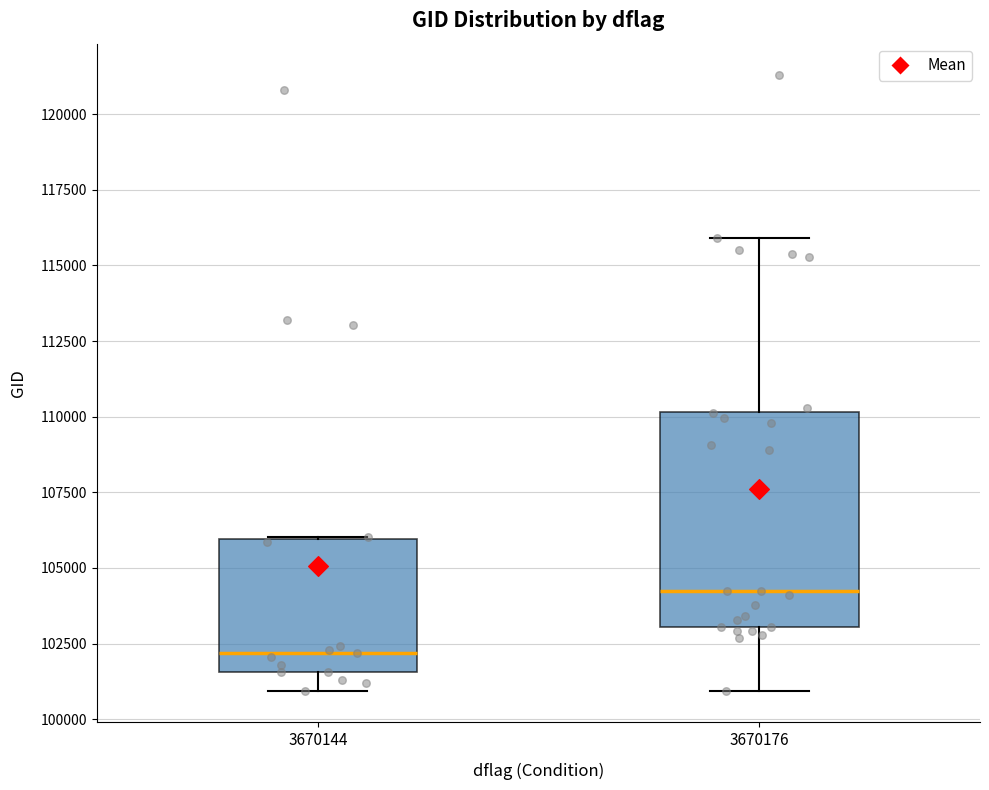

Where is the upper edge of the box at x = 3670144 on the y-axis? The values are not printed on the chart, so give them approximately, as read against the axis.

106000